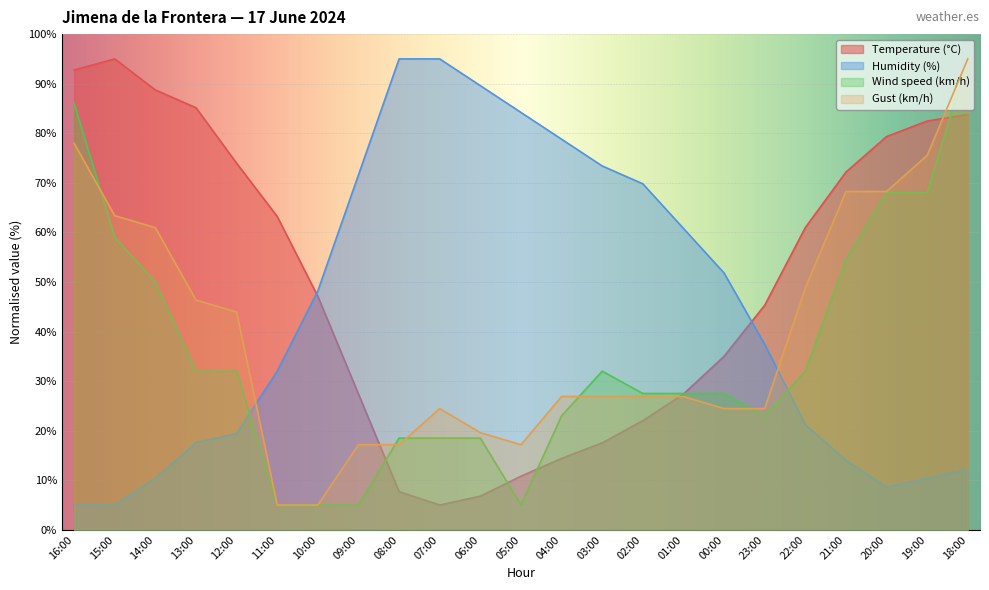

Reading left to right, transcribe all the data shown in this chart.

Temperature (°C): 92.8	95.0	88.7	85.1	74.0	63.2	47.1	27.4	7.7	5.0	6.8	10.8	14.4	17.5	22.0	27.4	35.0	45.3	61.0	72.2	79.3	82.5	83.8
Humidity (%): 5.0	5.0	10.4	17.6	19.4	32.0	48.2	71.6	95.0	95.0	89.6	84.2	78.8	73.4	69.8	60.8	51.8	37.4	21.2	14.0	8.6	10.4	12.2
Wind speed (km/h): 86.0	59.0	50.0	32.0	32.0	5.0	5.0	5.0	18.5	18.5	18.5	5.0	23.0	32.0	27.5	27.5	27.5	23.0	32.0	54.5	68.0	68.0	95.0
Gust (km/h): 78.0	63.4	60.9	46.4	43.9	5.0	5.0	17.2	17.2	24.5	19.6	17.2	26.9	26.9	26.9	26.9	24.5	24.5	48.8	68.2	68.2	75.5	95.0